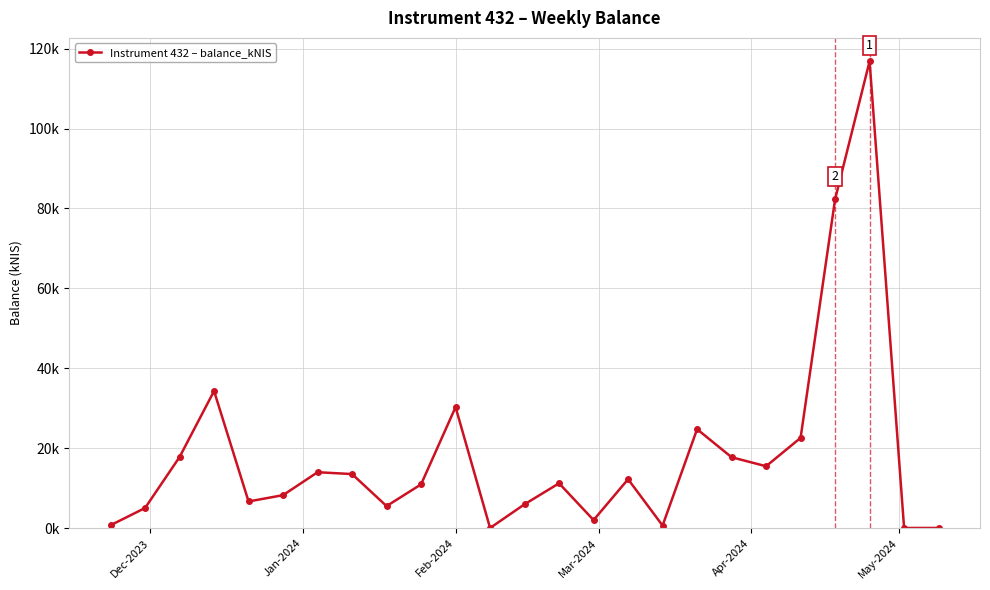

How many values are below 11?

12